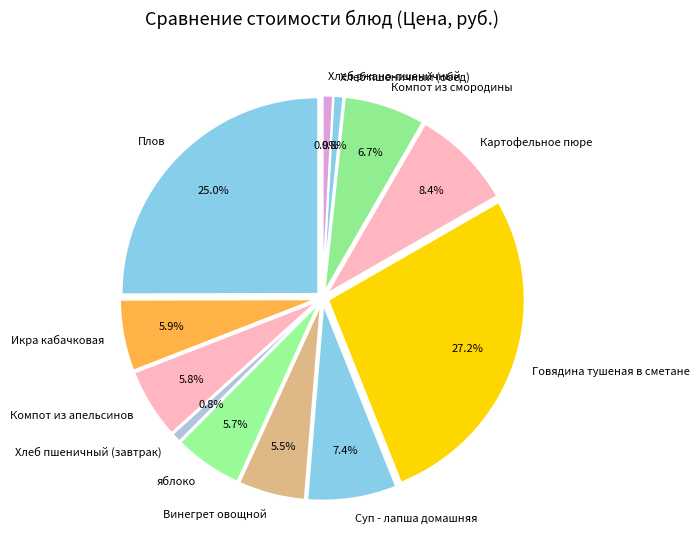

How much of the chart is everything except Хлеб ржано-пшеничный?

99.1%